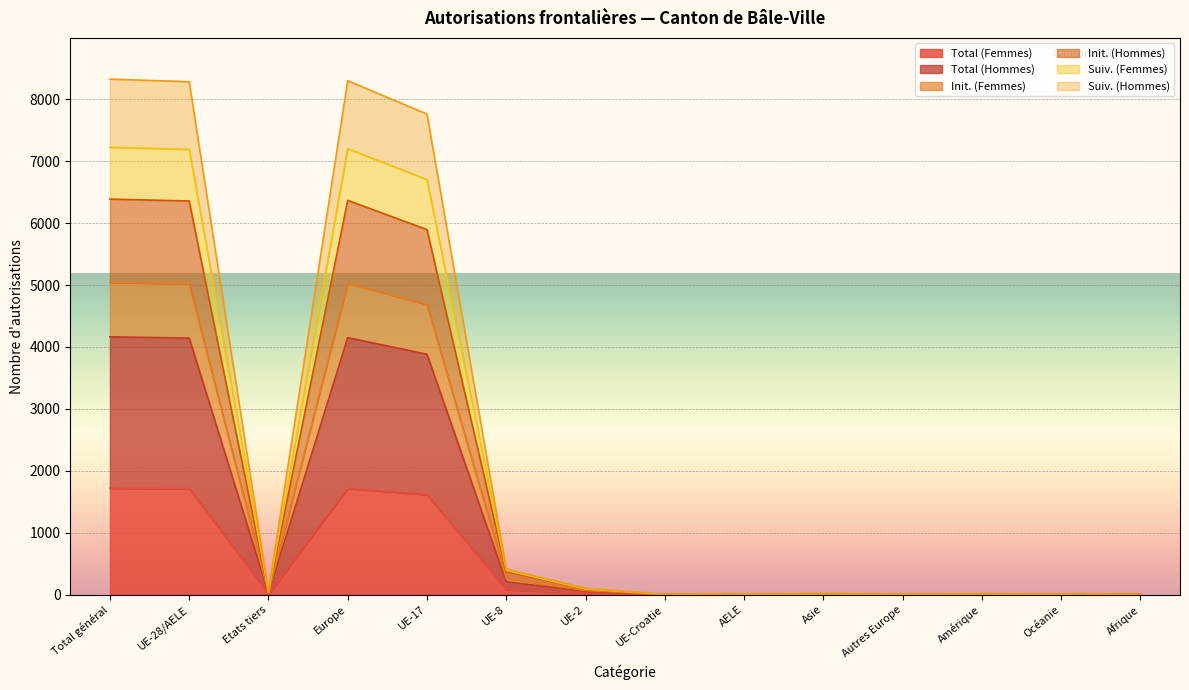

At how many categories does at least one series exceed 3408?

4